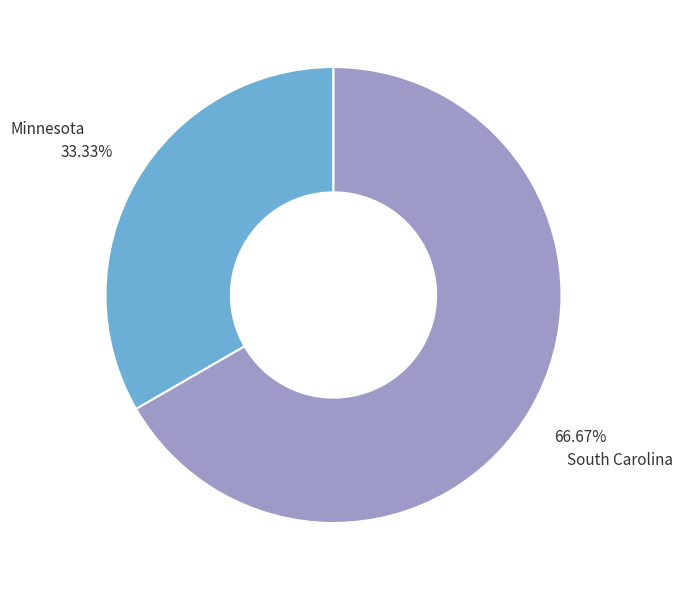

Is there any slice that represents more than half of the pie?

Yes